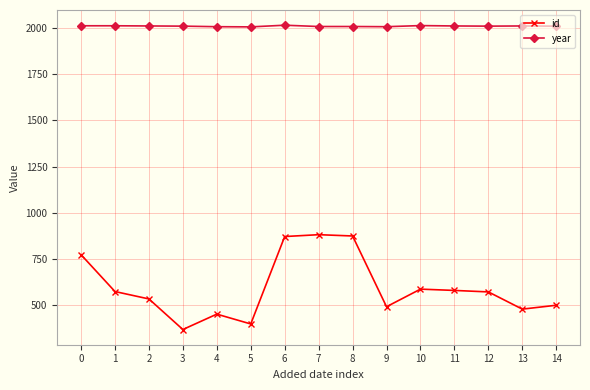

How many lines are shown in the chart?

2